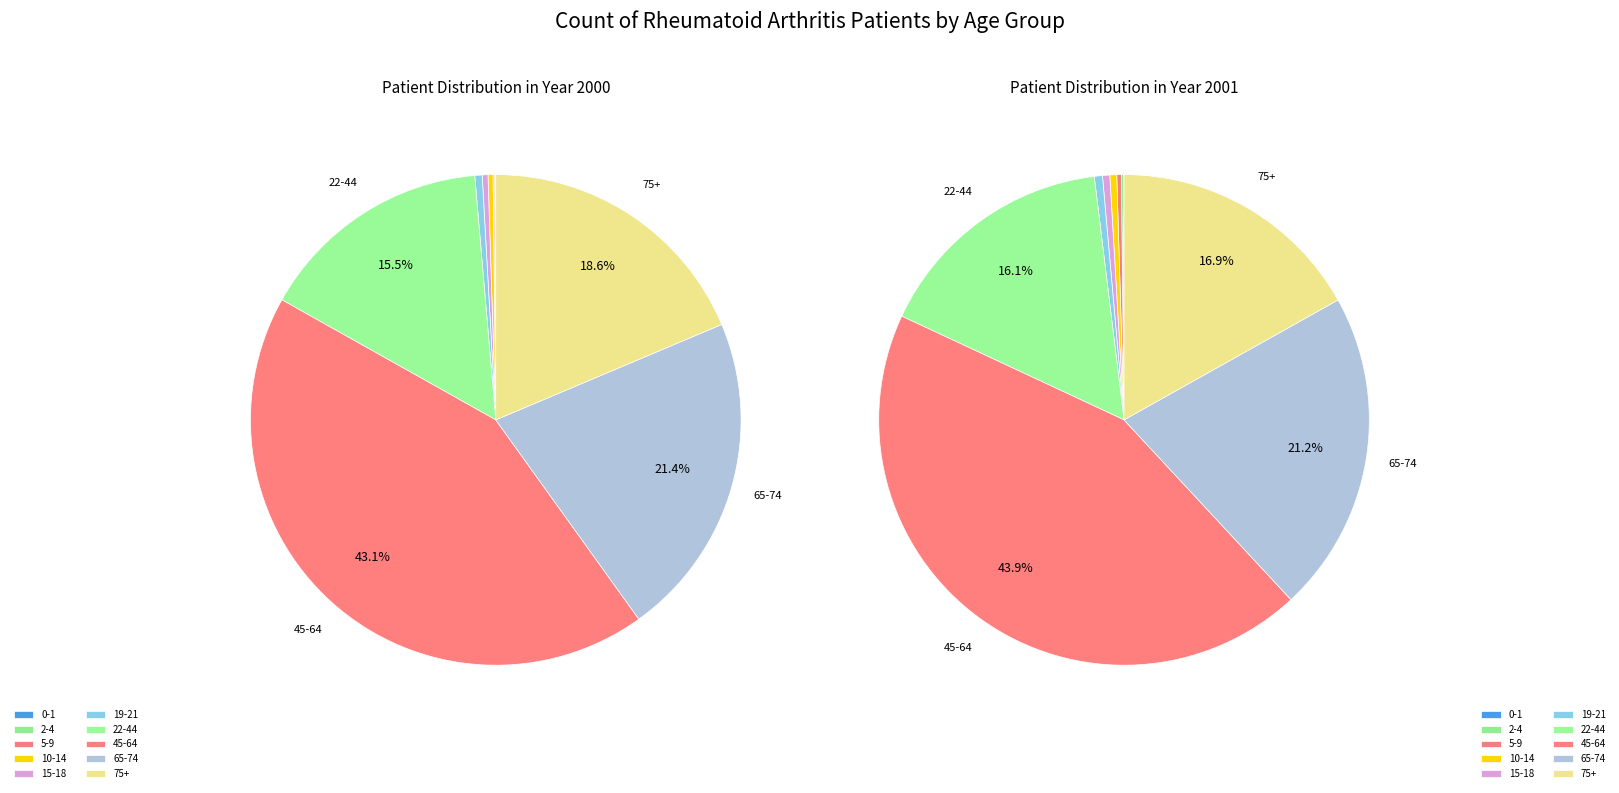

Which series has the largest range (max minus min)?

2001